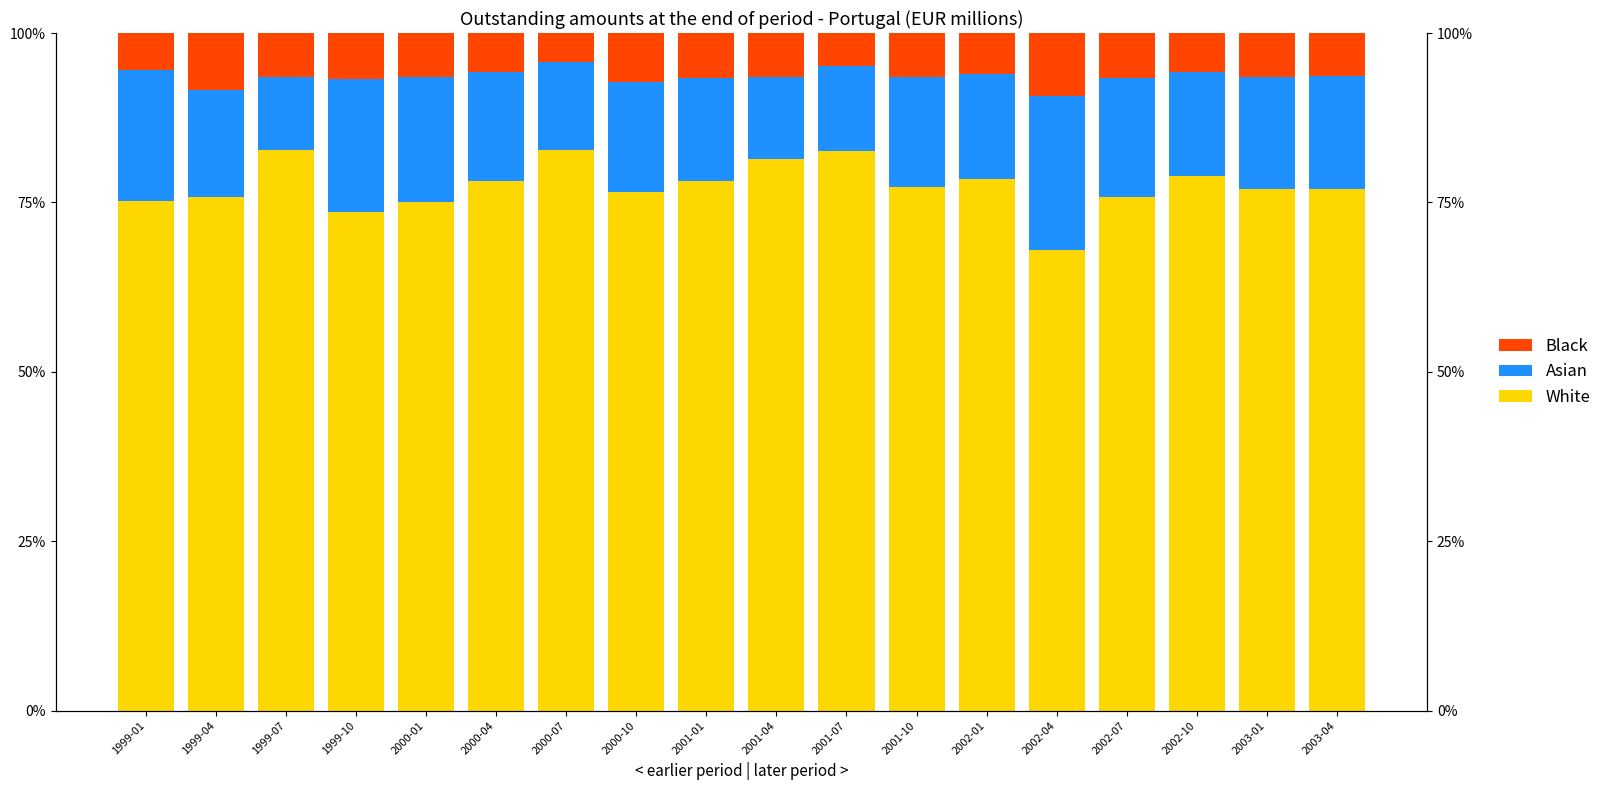

What is the difference between the maximum and minimum values in the Black series?

5.0